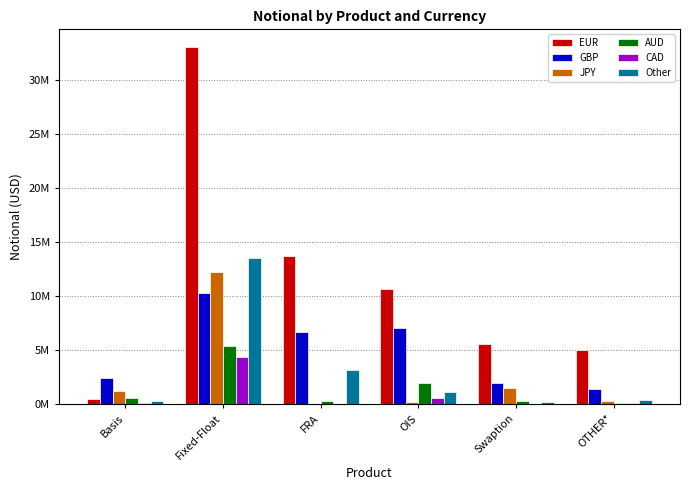

What are all the series names shown in the legend?

EUR, GBP, JPY, AUD, CAD, Other